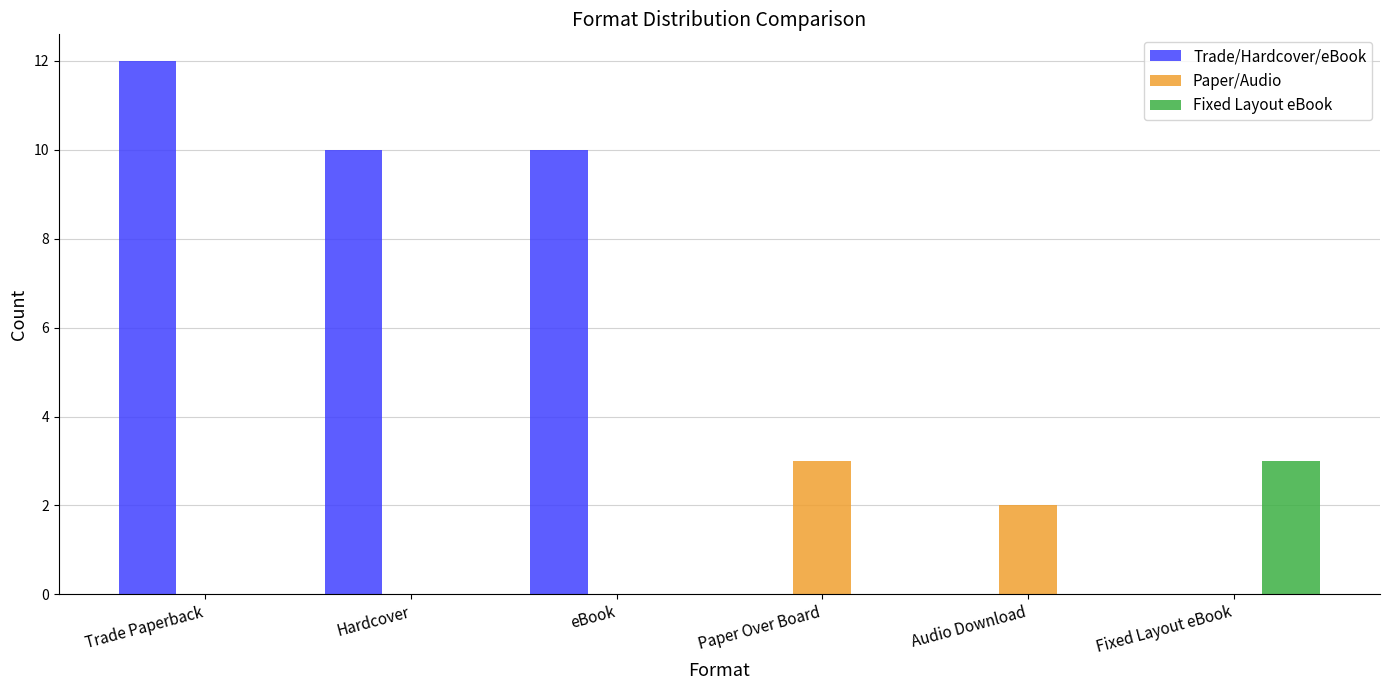

What is the maximum value shown in the chart?

12